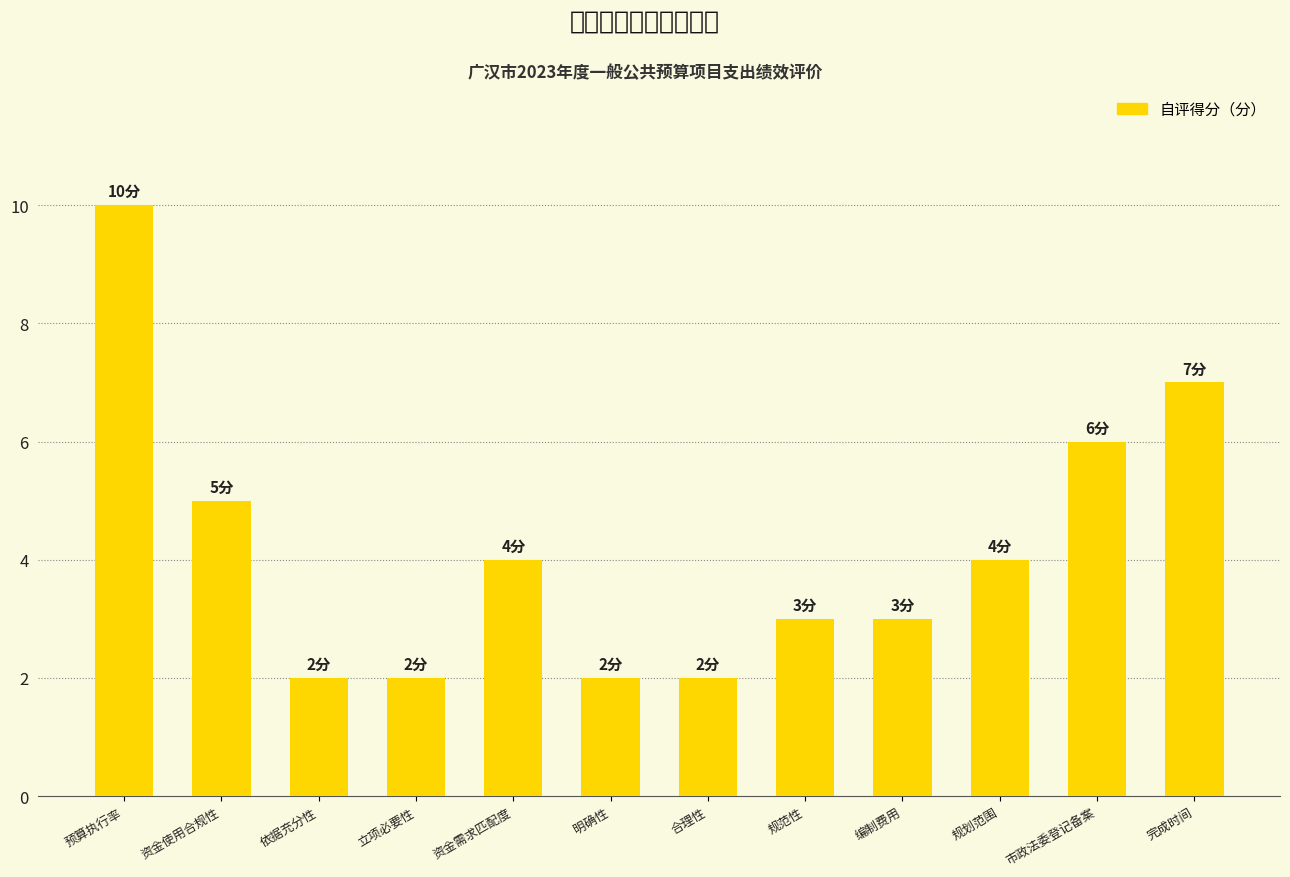

What is the change in value from 资金需求匹配度 to 明确性?

-2